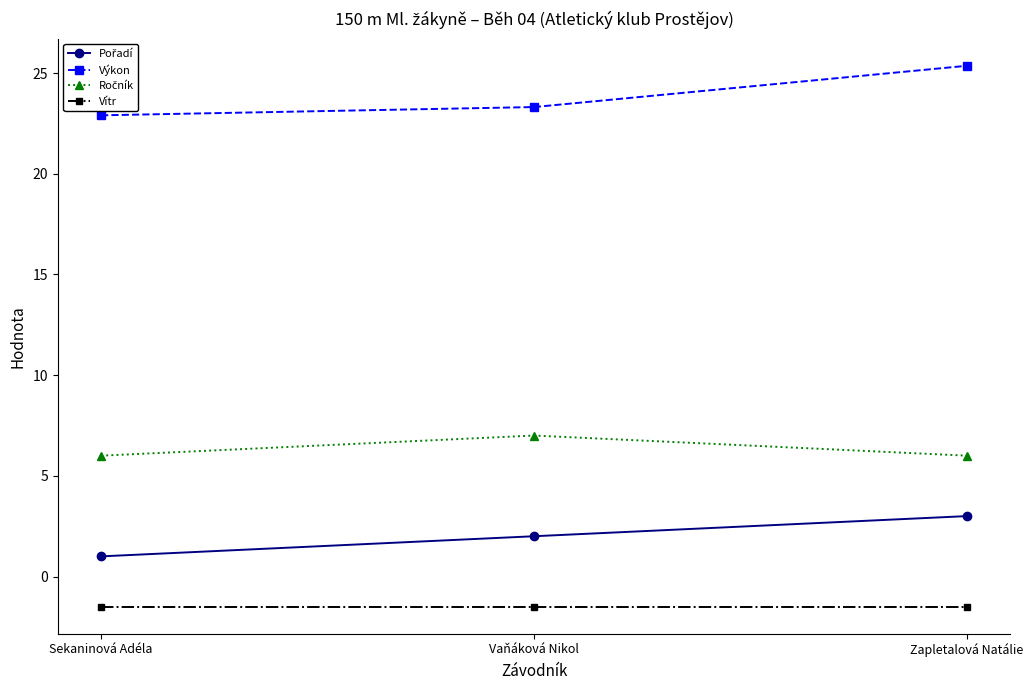

What is the average value of the Vítr series?

-1.5